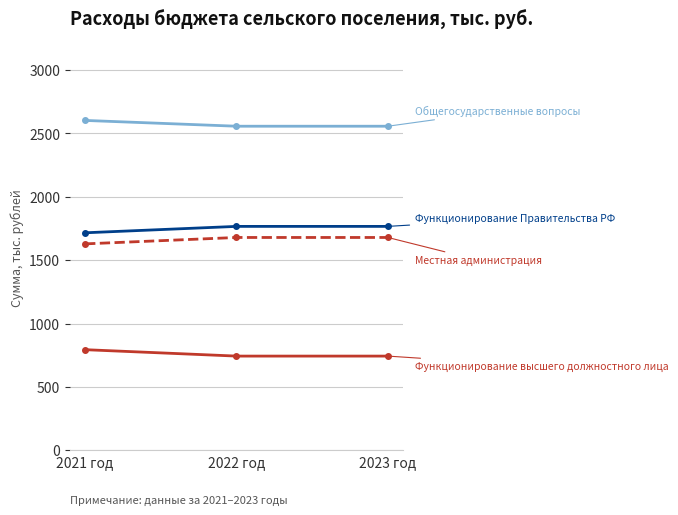

What is the difference between the highest and lowest values at 2021 год?

1809.2